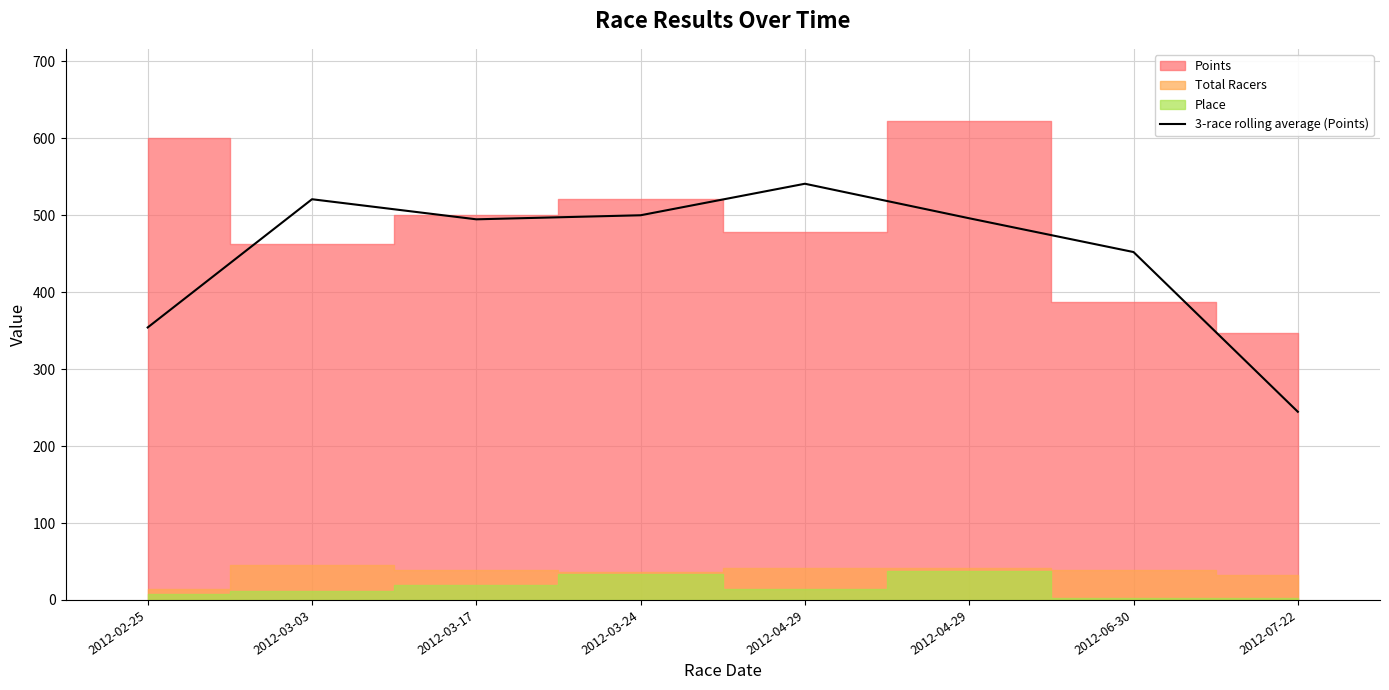

What is the difference between the values at 2012-02-25 and 2012-03-17?

140.6